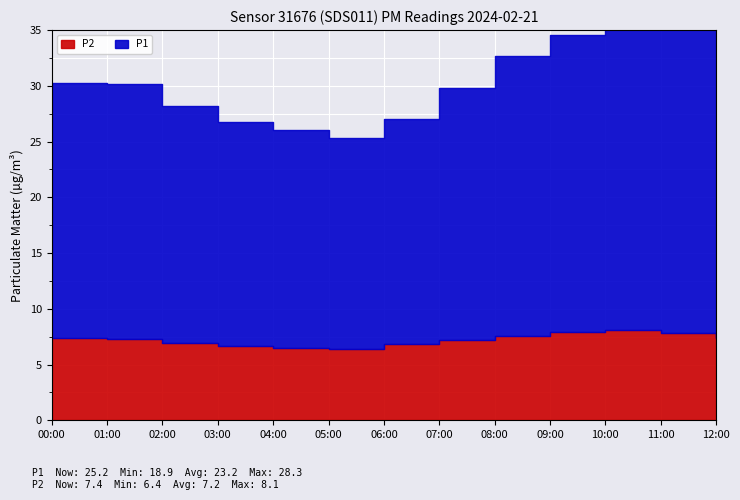

True or false: P2 and P1 intersect in this chart.

False